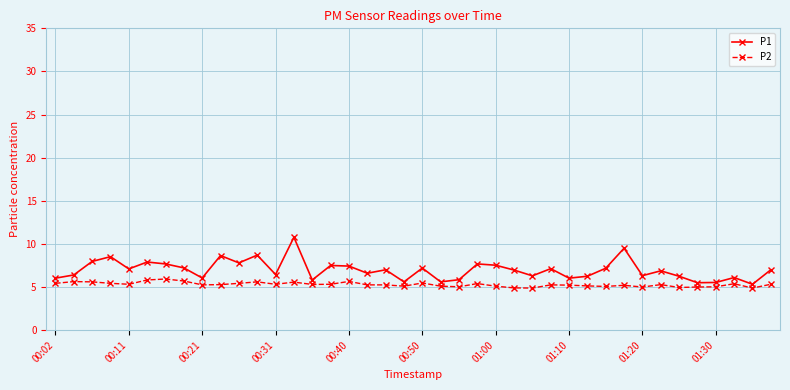

What is the value of the P1 point at the 5th from the left?

7.1